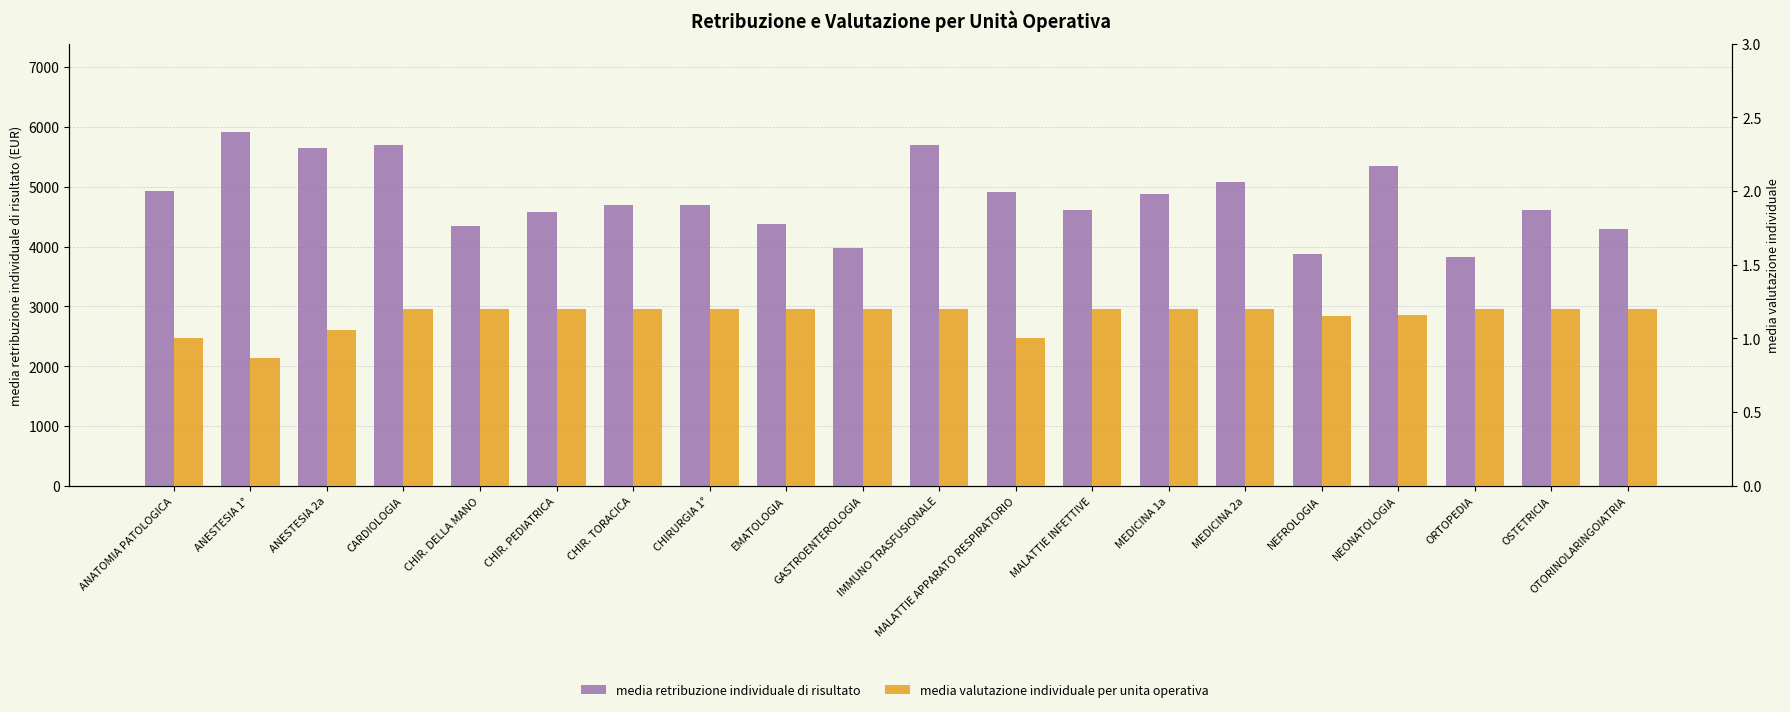

What is the label of the 14th bar from the left?

MEDICINA 1a